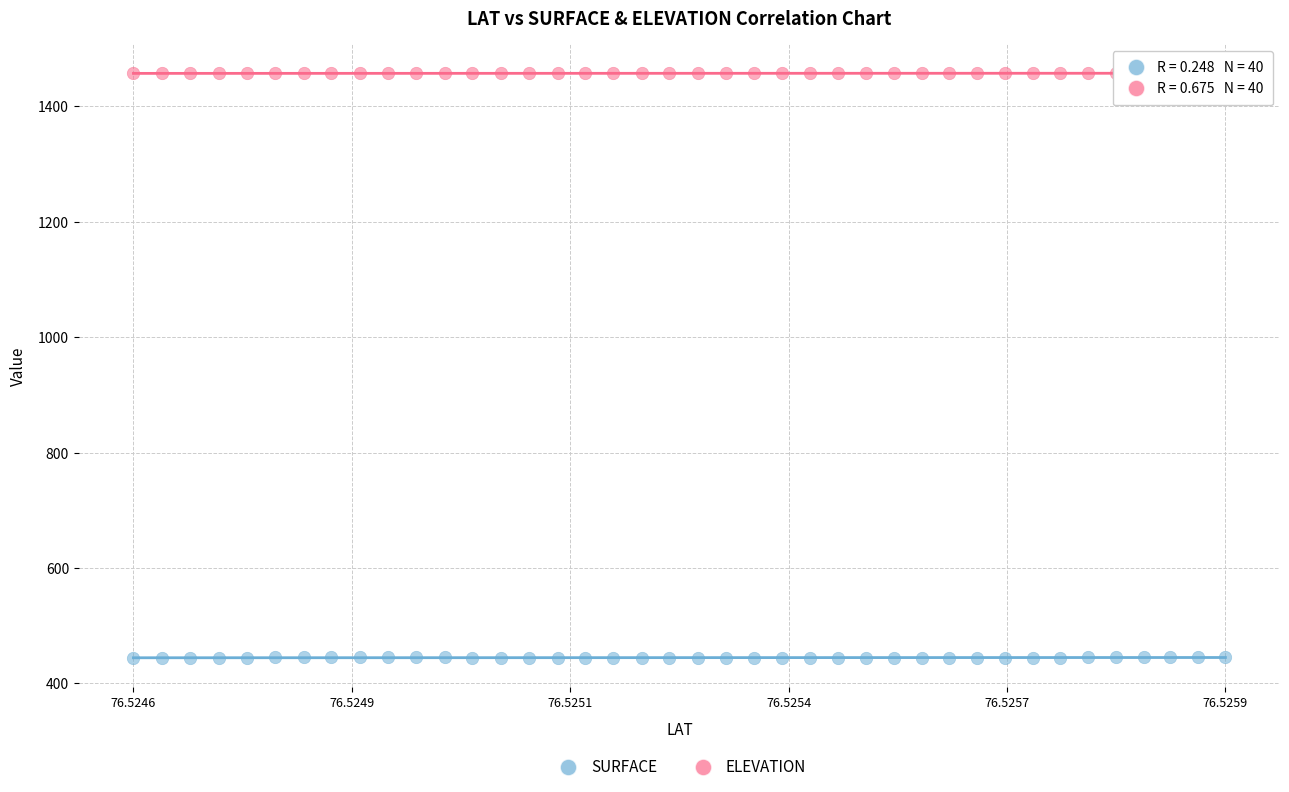

Which series reaches the minimum Y coordinate?

SURFACE